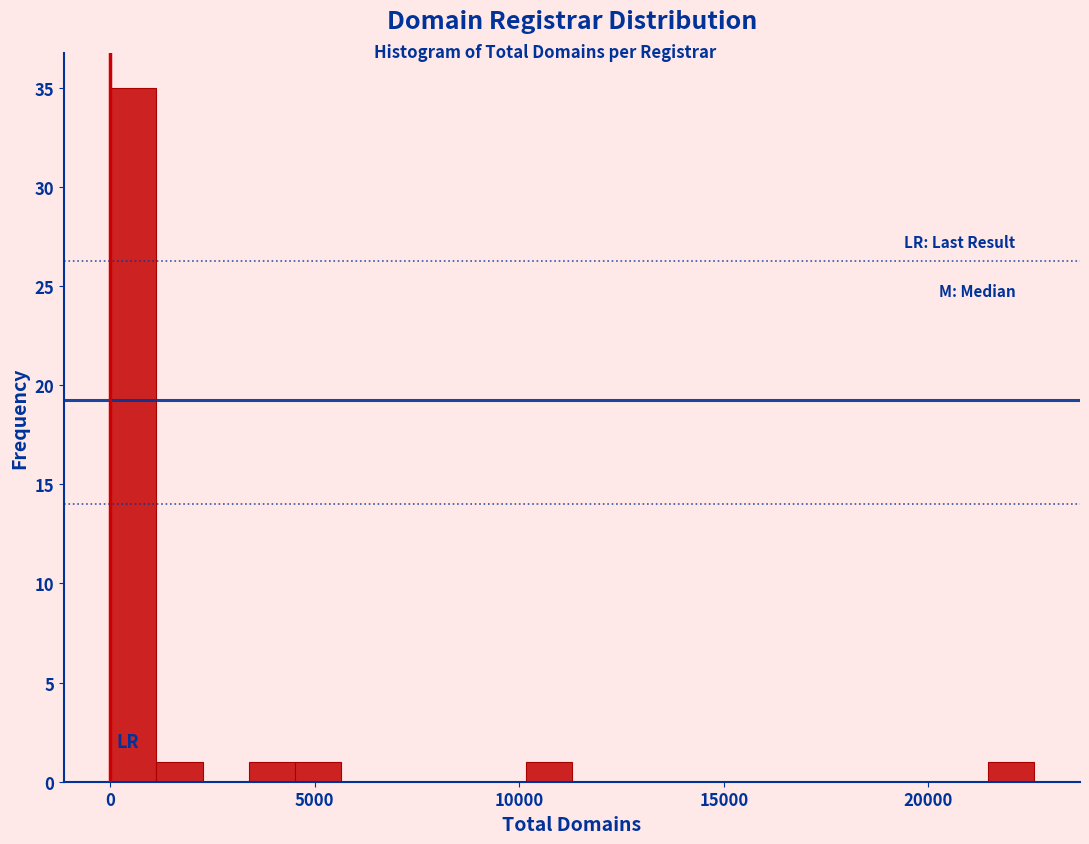

Around what value on the x-axis is the tallest bar? Give the approximate position of its centre, as read against the axis.

500